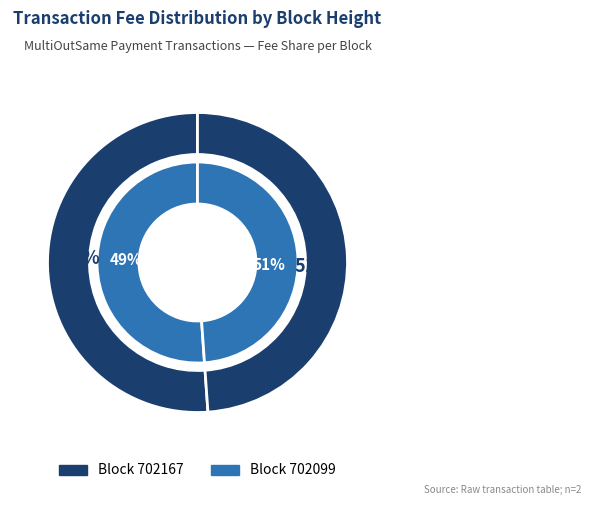

Which slice is the largest?

702167